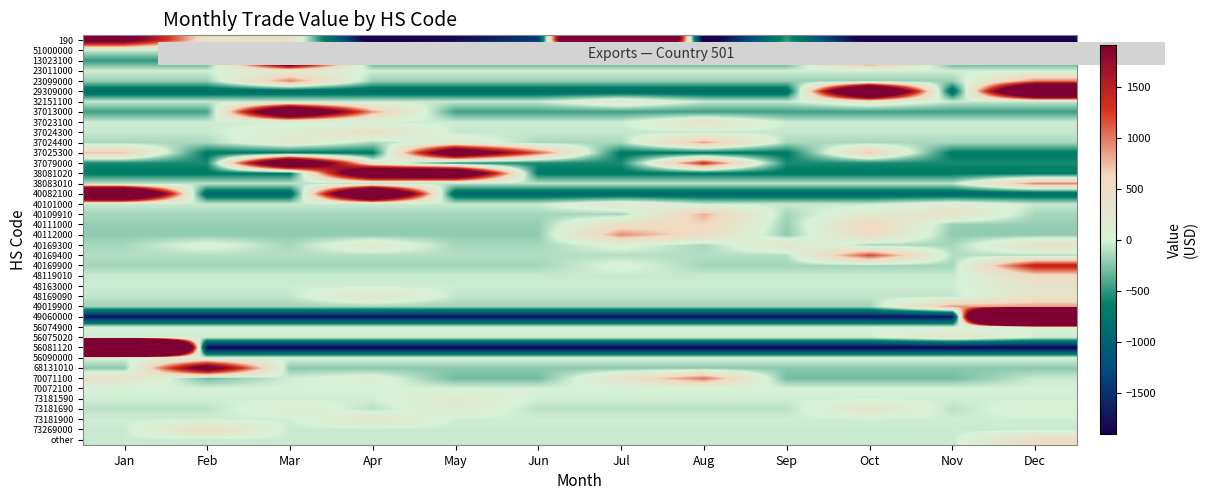

Rank the series at Oct from highest to lowest value.

29309000, 13023100, 40169400, 37025300, 40111000, 40112000, 73181690, 32151100, 40109910, 51000000, 56074900, 56090000, 70072100, 73181590, 23011000, 73181900, 56075020, 48163000, 37023100, 40101000, 73269000, other, 48119010, 37024300, 48169090, 38083010, 37024400, 40169300, 40169900, 49019900, 23099000, 68131010, 70071100, 37013000, 37079000, 38081020, 40082100, 49060000, 56081120, 190